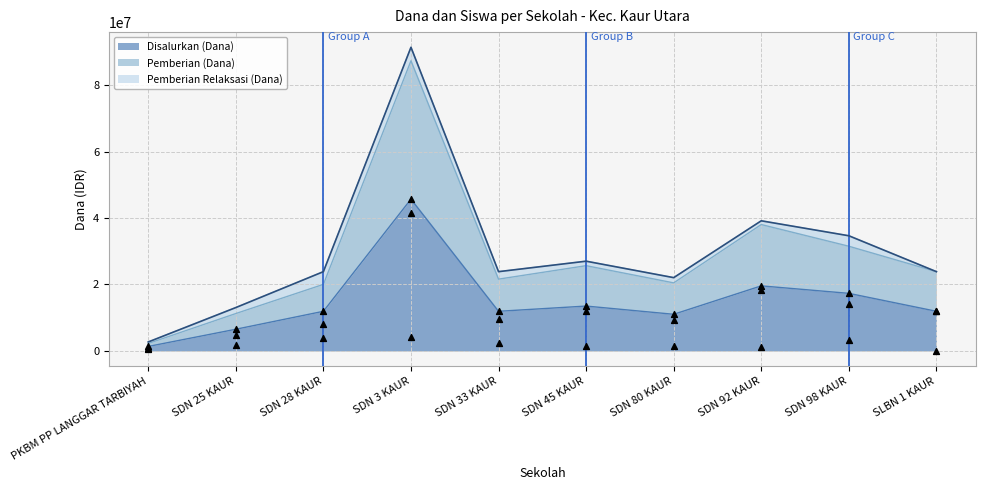

Where is Disalurkan (Dana) nearest to the value 23512500?

SDN 92 KAUR